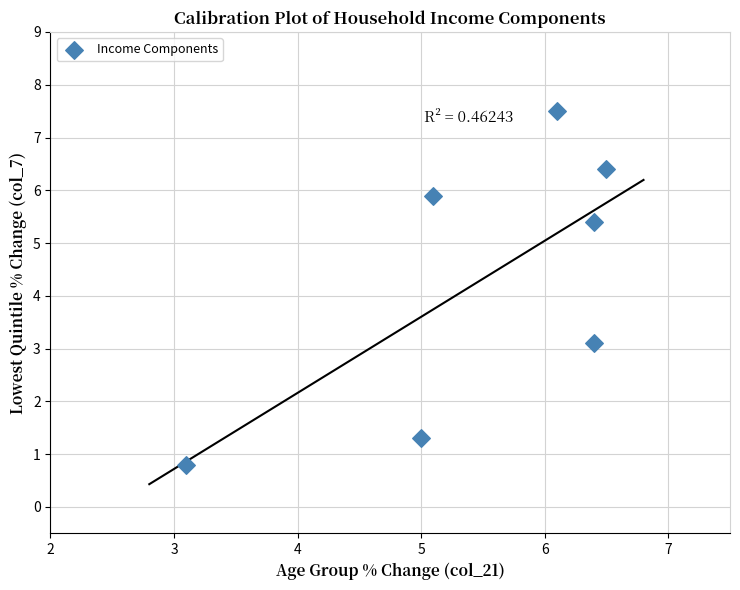

What is the range of X values (max minus min)?

3.4